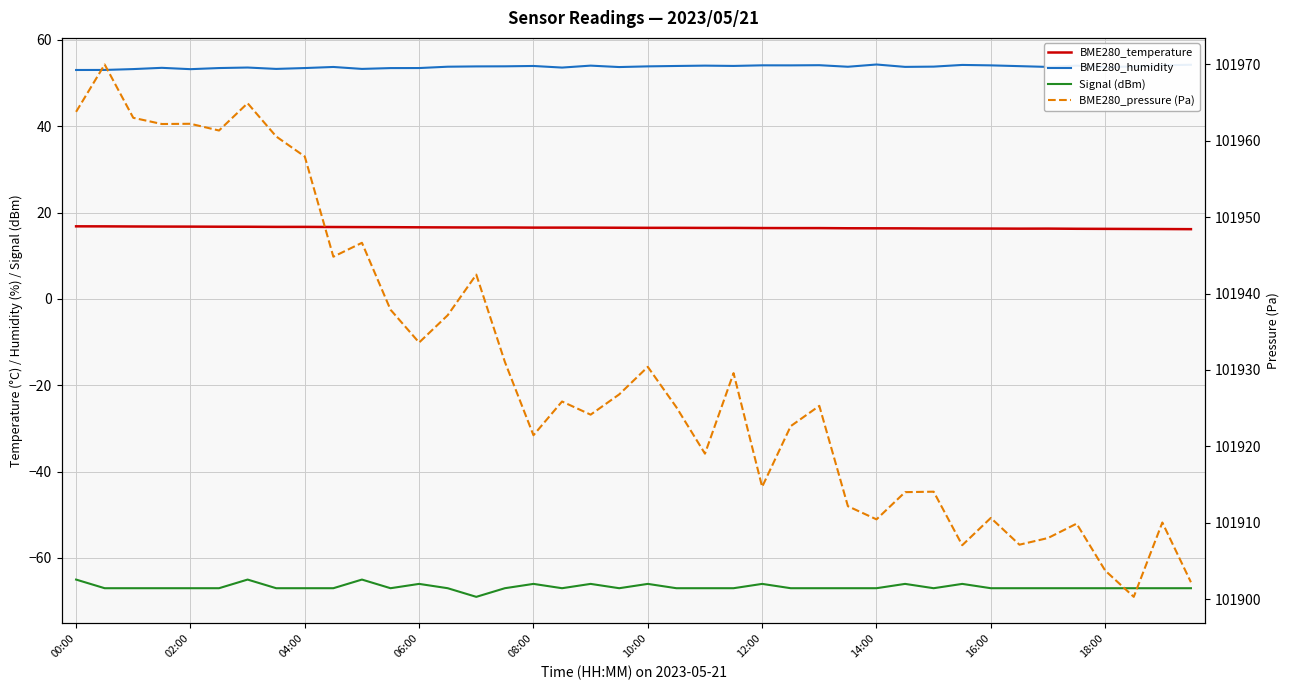

Read the BME280_humidity value at 04:00.

53.2